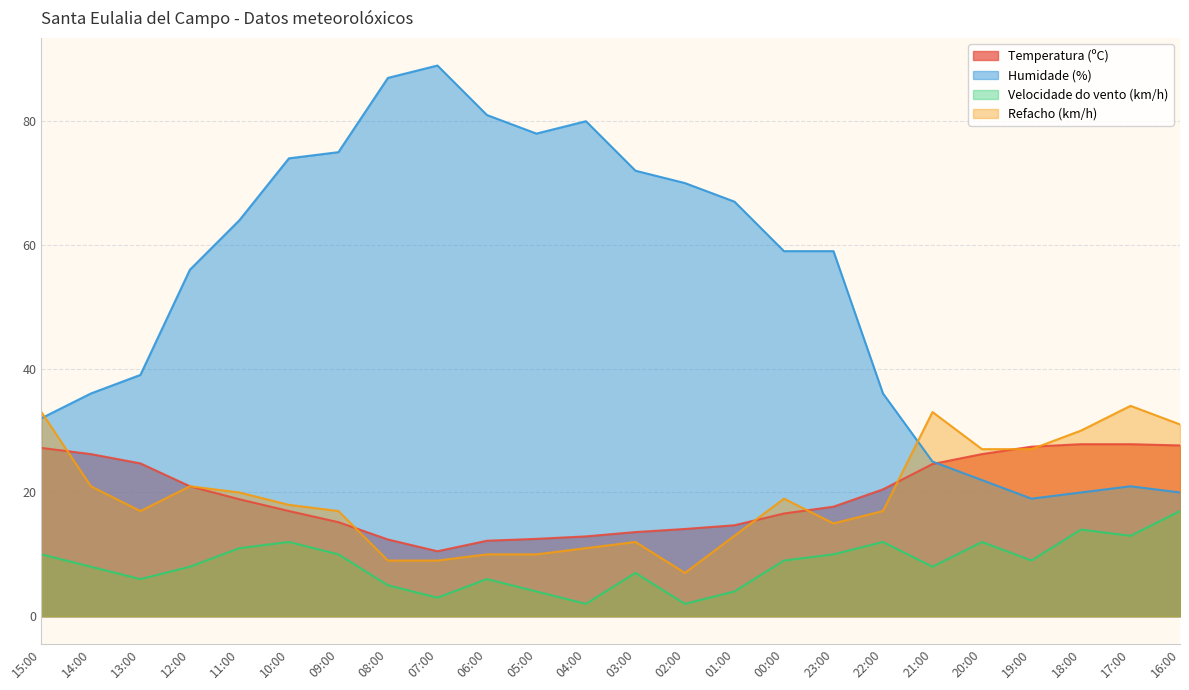

What is the value of the Velocidade do vento (km/h) point at the 23rd from the left?

13.0